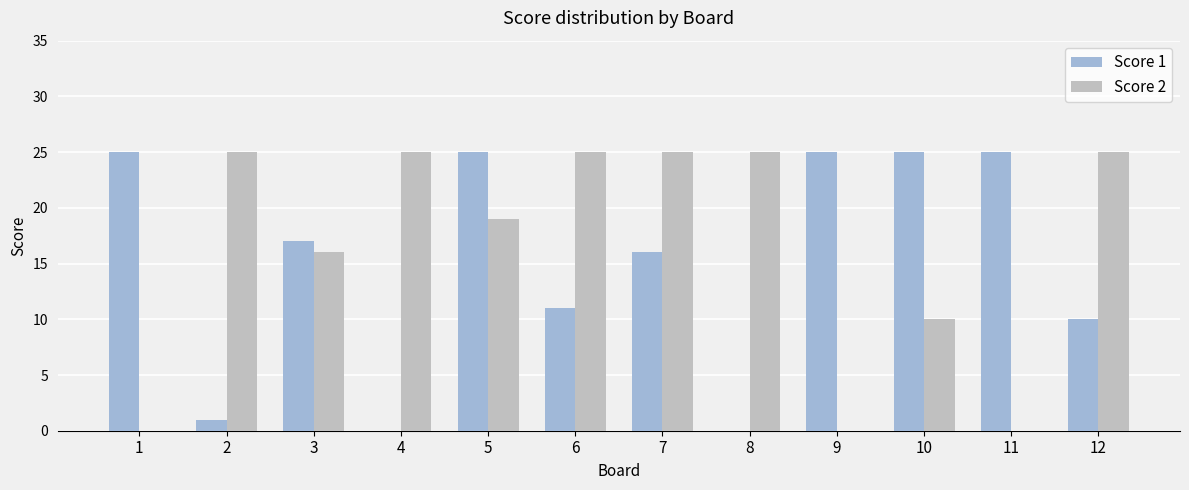

The value of Score 1 at 7 is 16. True or false?

True